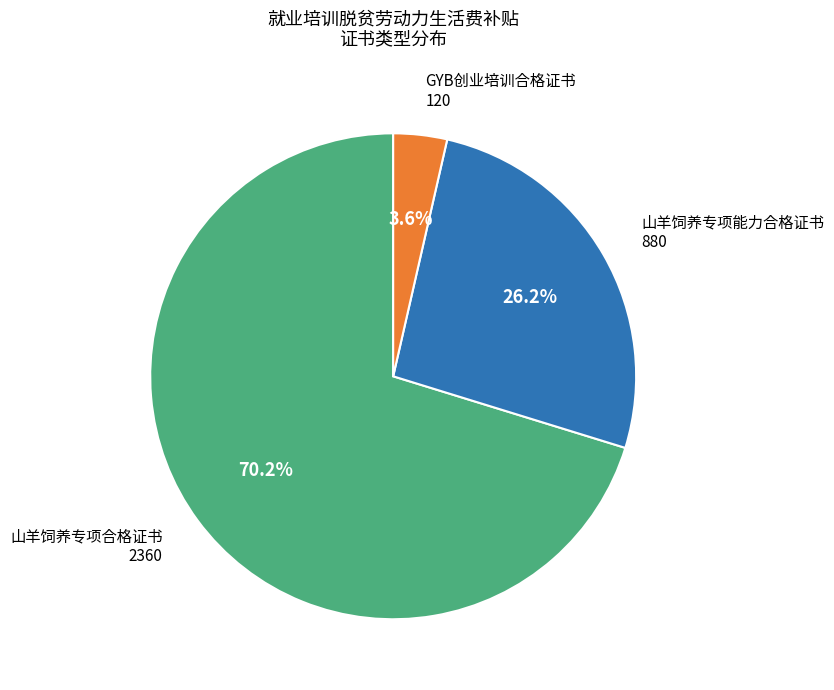

Count the number of slices in the pie.

3